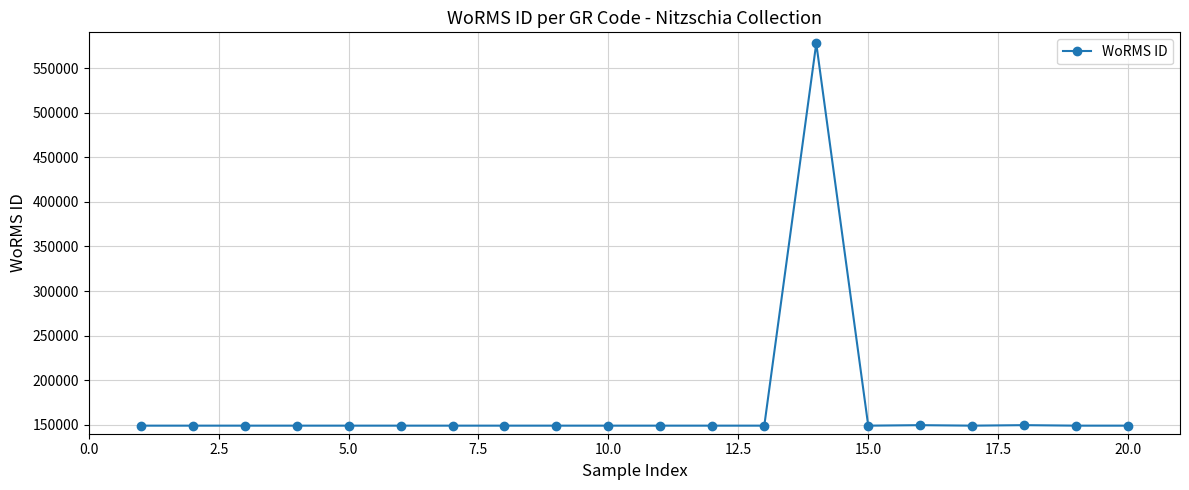

What is the maximum value shown in the chart?

577635